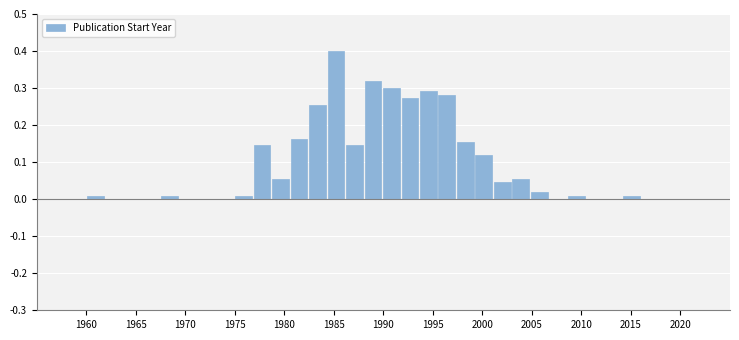

Around what value on the x-axis is the tallest bar? Give the approximate position of its centre, as read against the axis.

1985.0